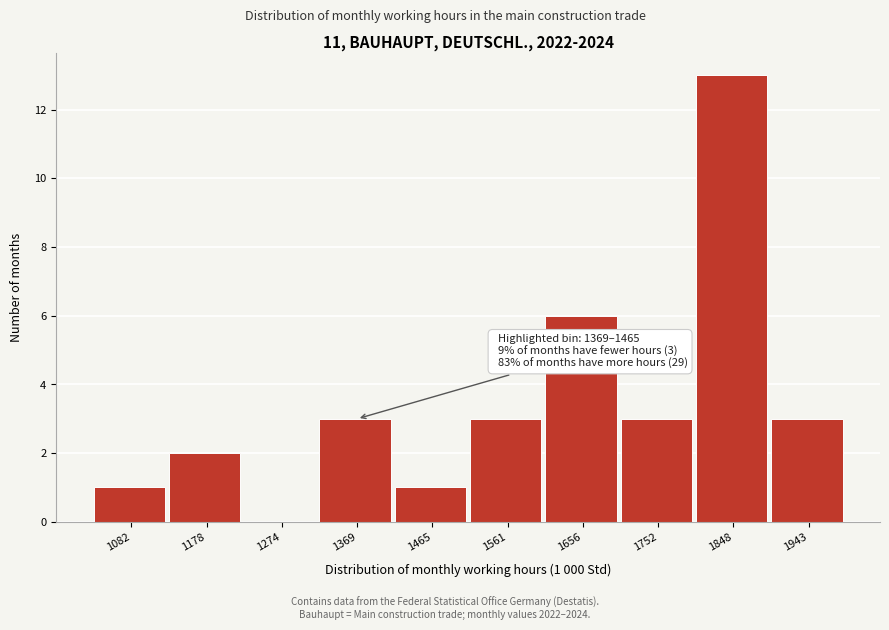

Reading left to right, list all the values displayed in this chart.

1082=1	1178=2	1274=0	1369=3	1465=1	1561=3	1656=6	1752=3	1848=13	1943=3